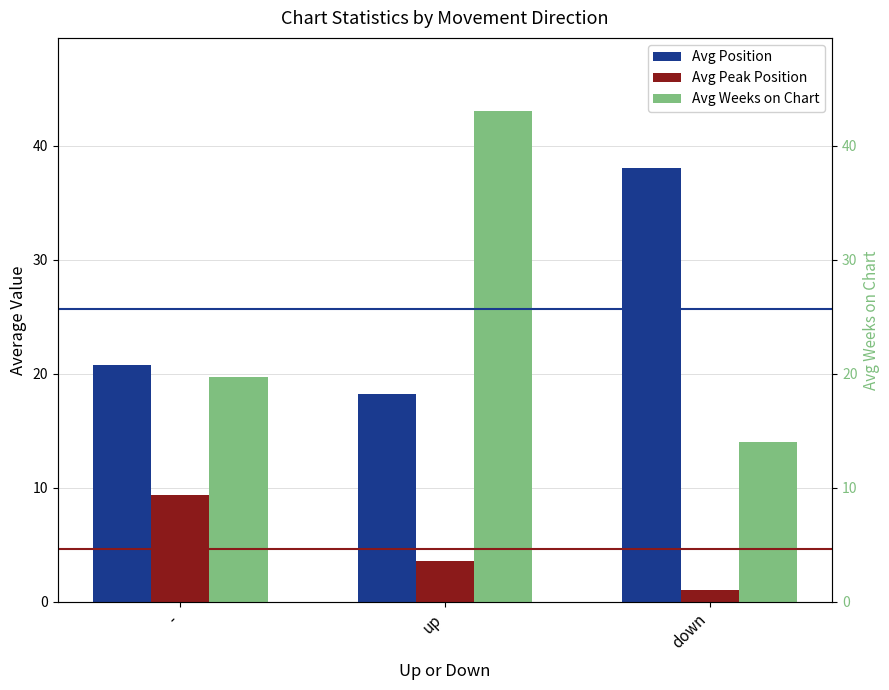

Count the number of data series in this chart.

3